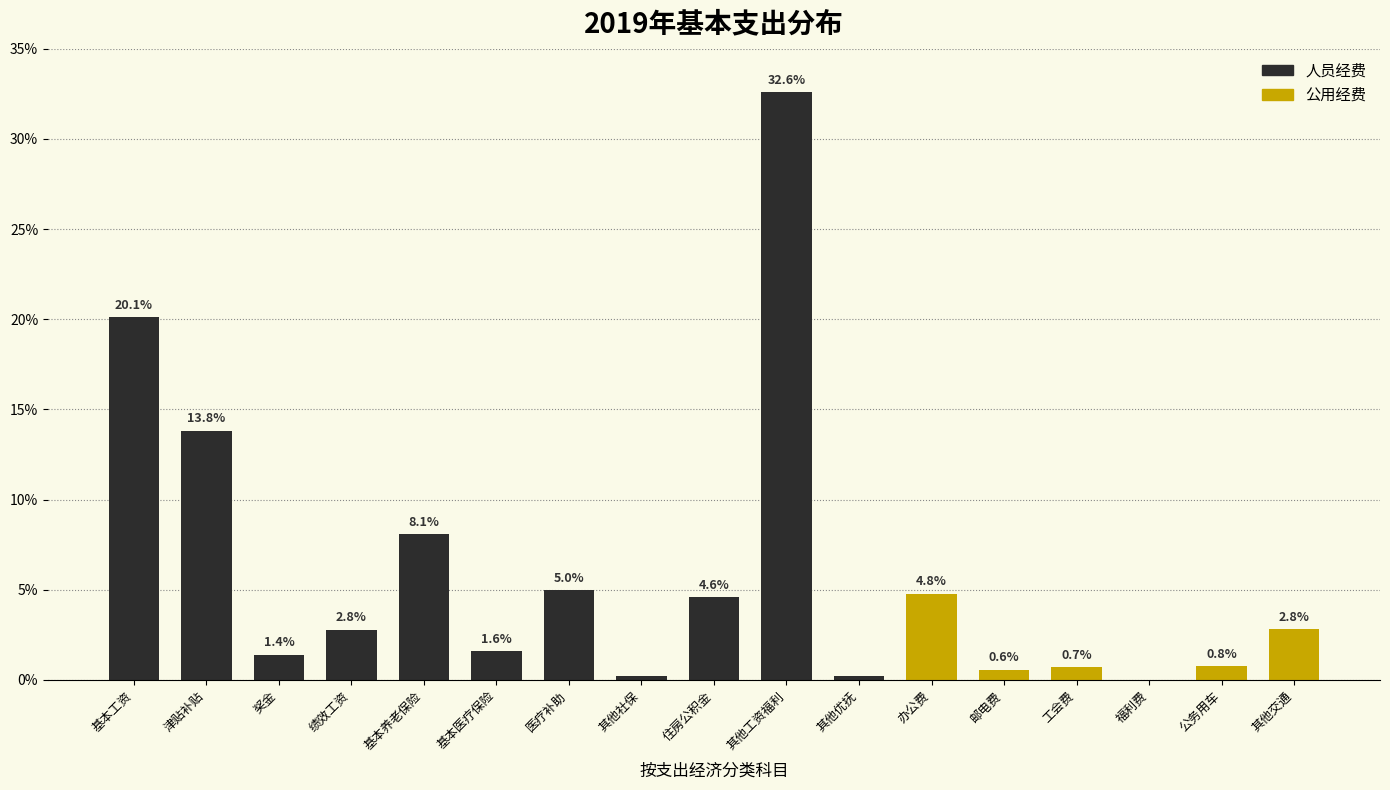

What is the greatest value displayed?

32.6